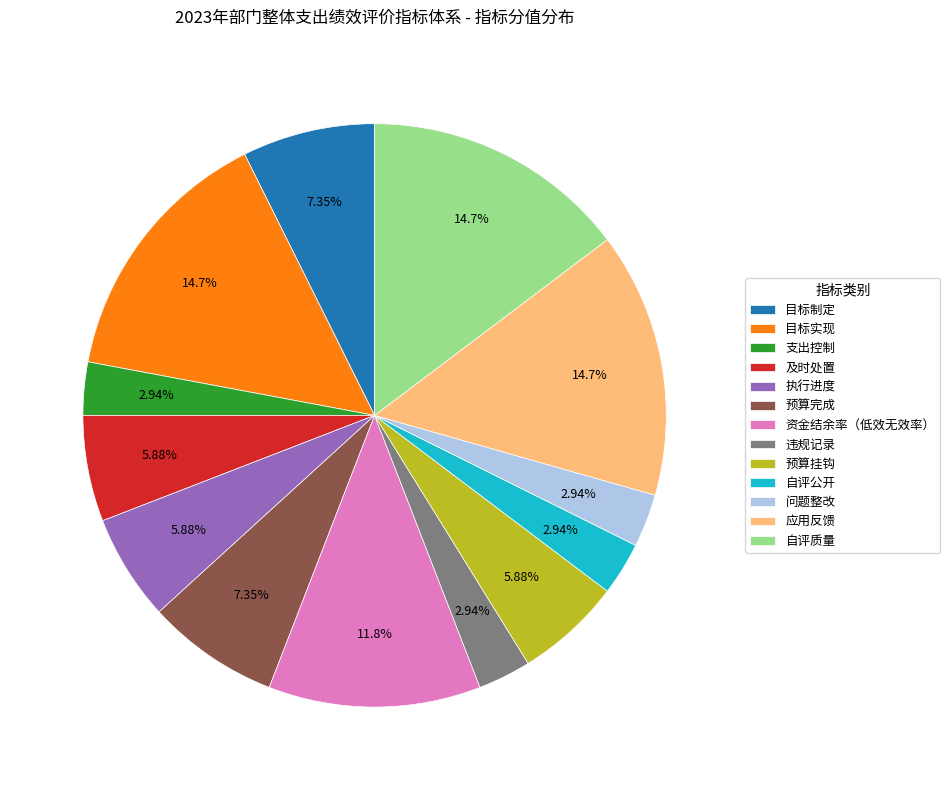

Between 违规记录 and 资金结余率（低效无效率）, which is larger?

资金结余率（低效无效率）